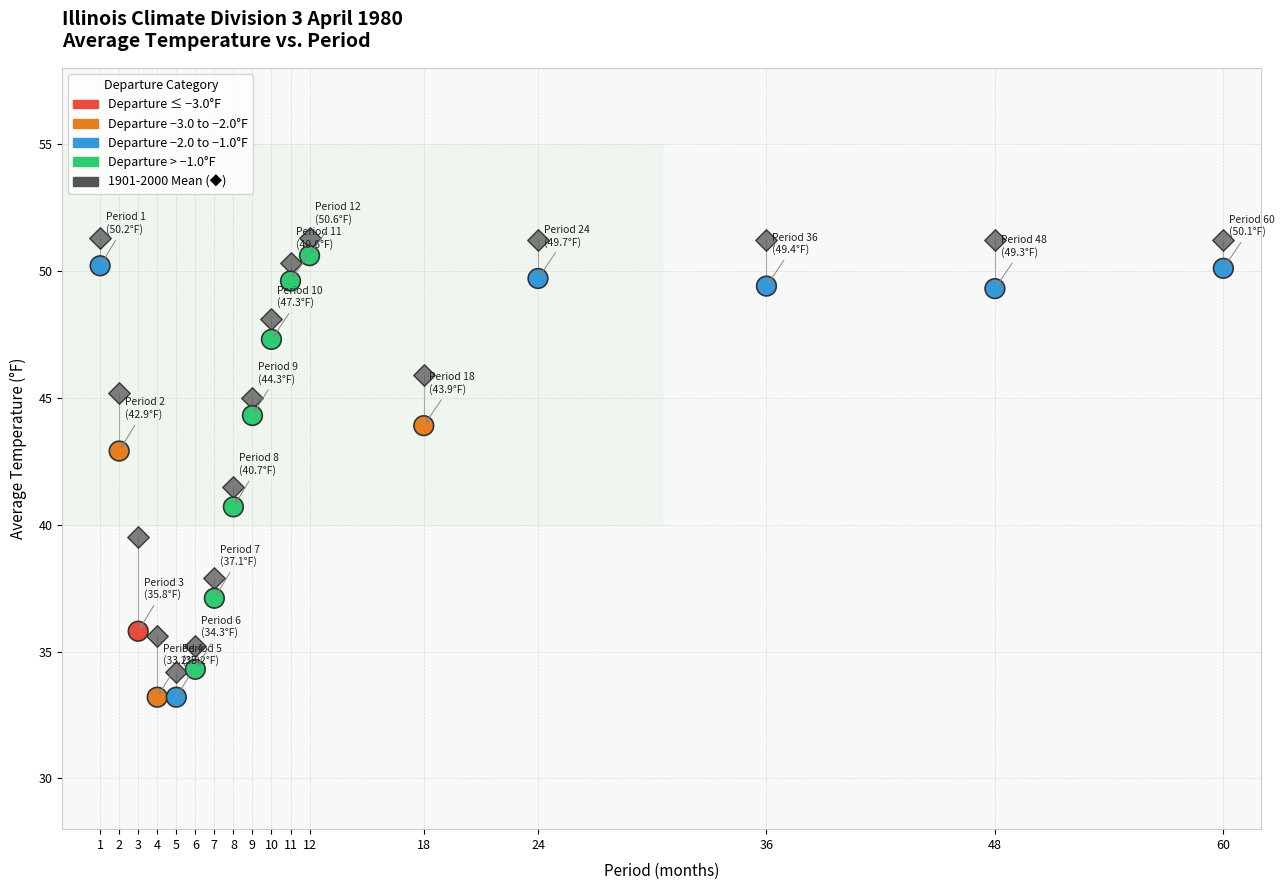

Across all series, what Y value is closest to 42?

41.5